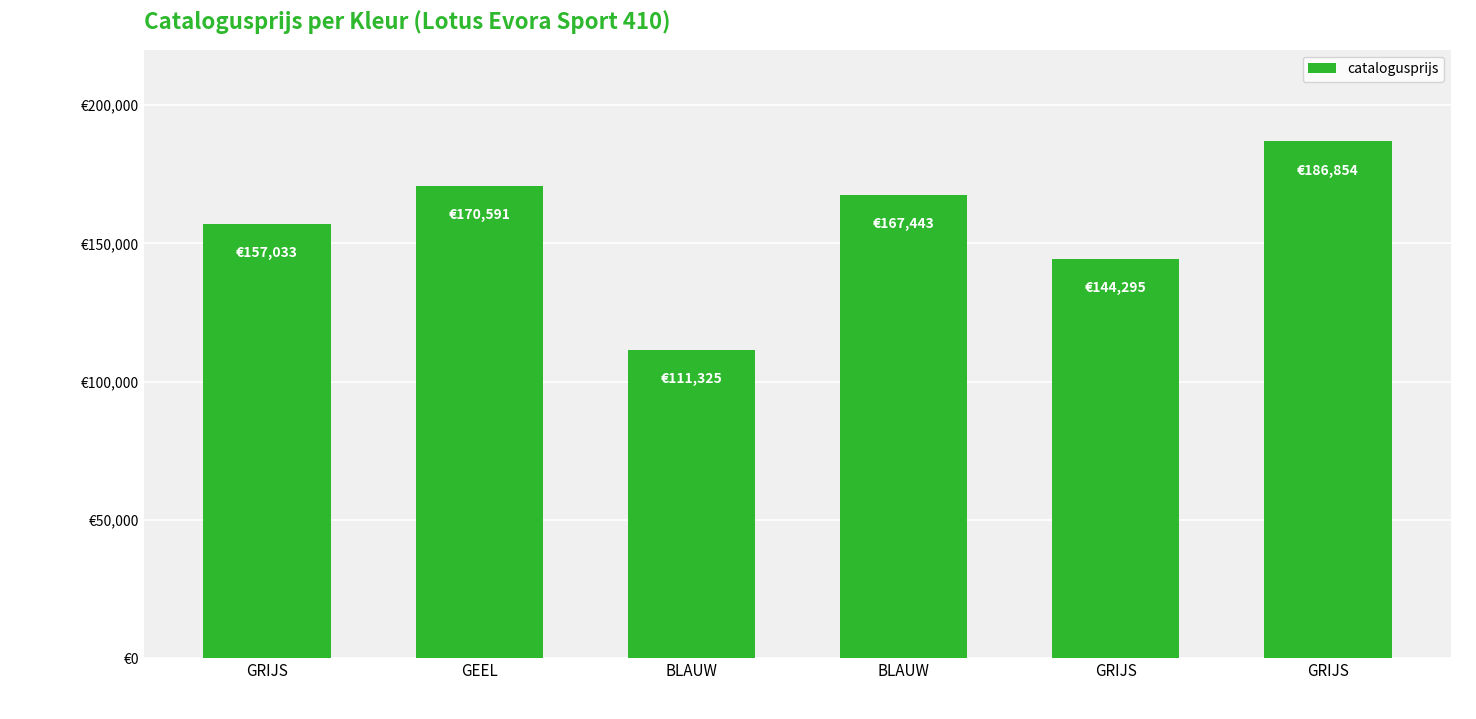

Reading right to left, list all the values displayed in this chart.

186854	144295	167443	111325	170591	157033